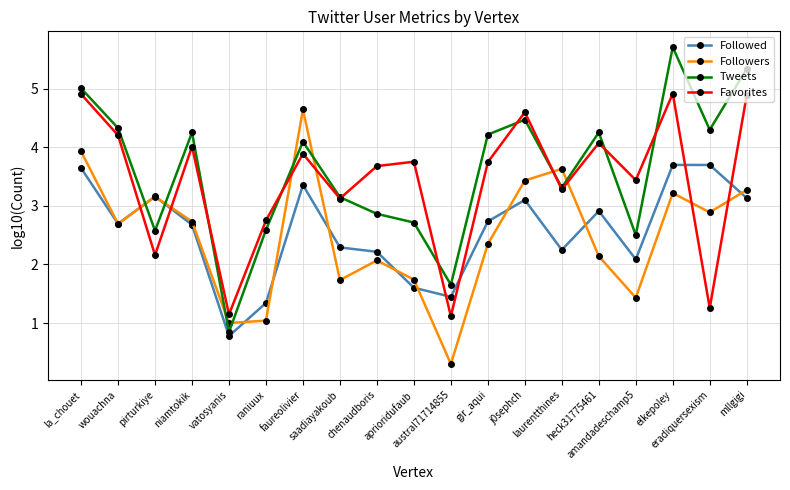

List the series in order of their peak value, highest first.

Tweets, Favorites, Followers, Followed